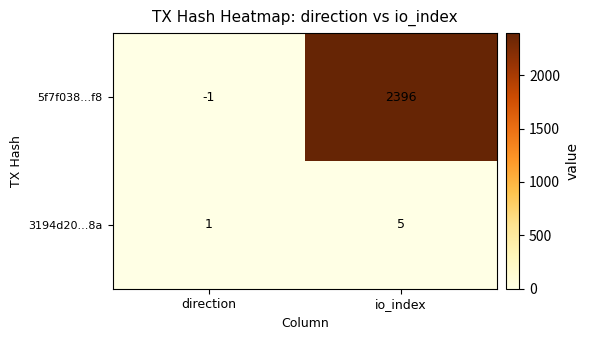

What value does the 3194d20...8a series have at io_index?

5